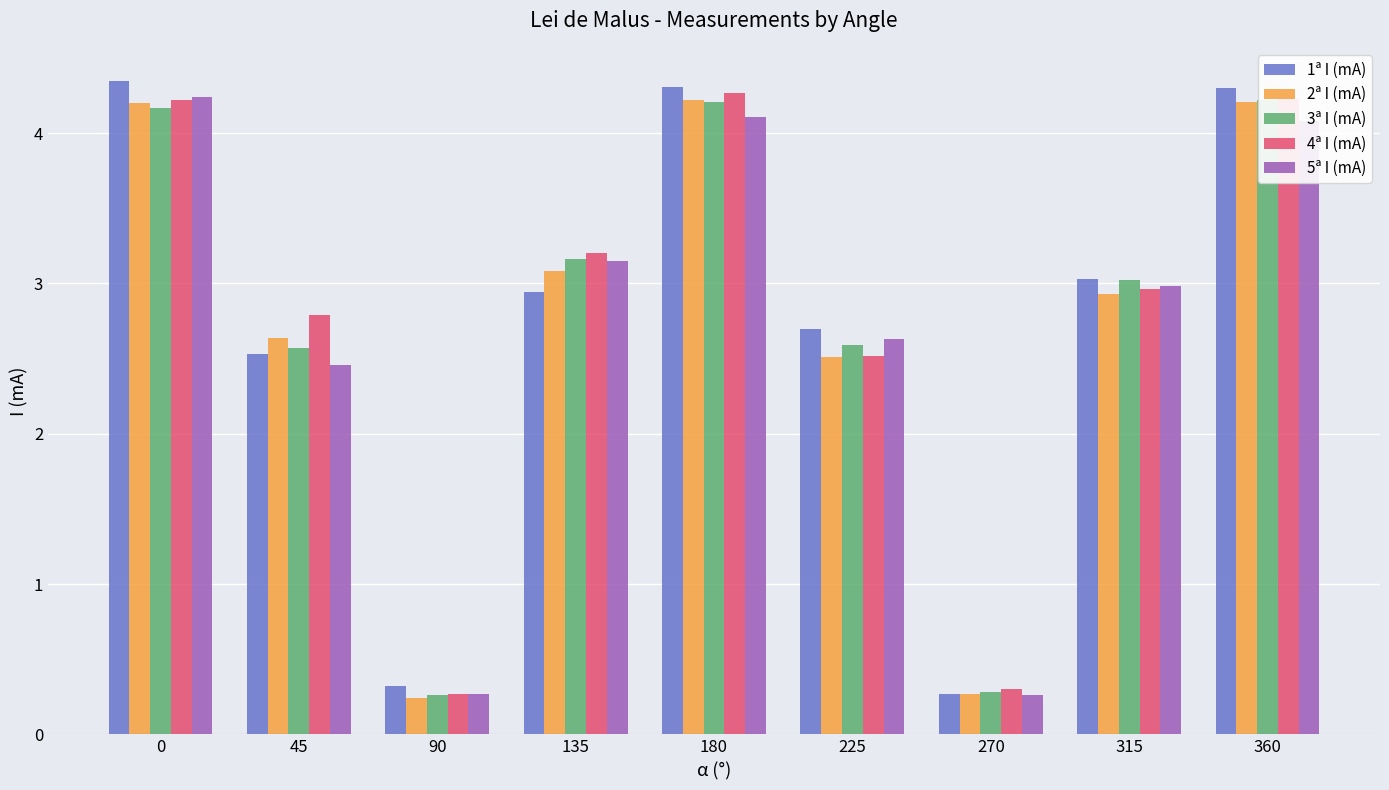

True or false: 3ª I (mA) has a value of 4.2 at 0.

True